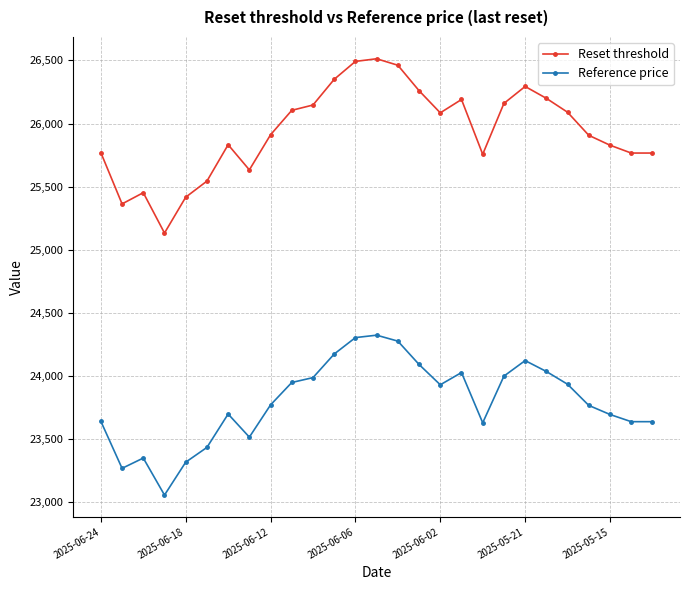

What is the difference between the maximum and minimum values in the Reset threshold series?

1380.2